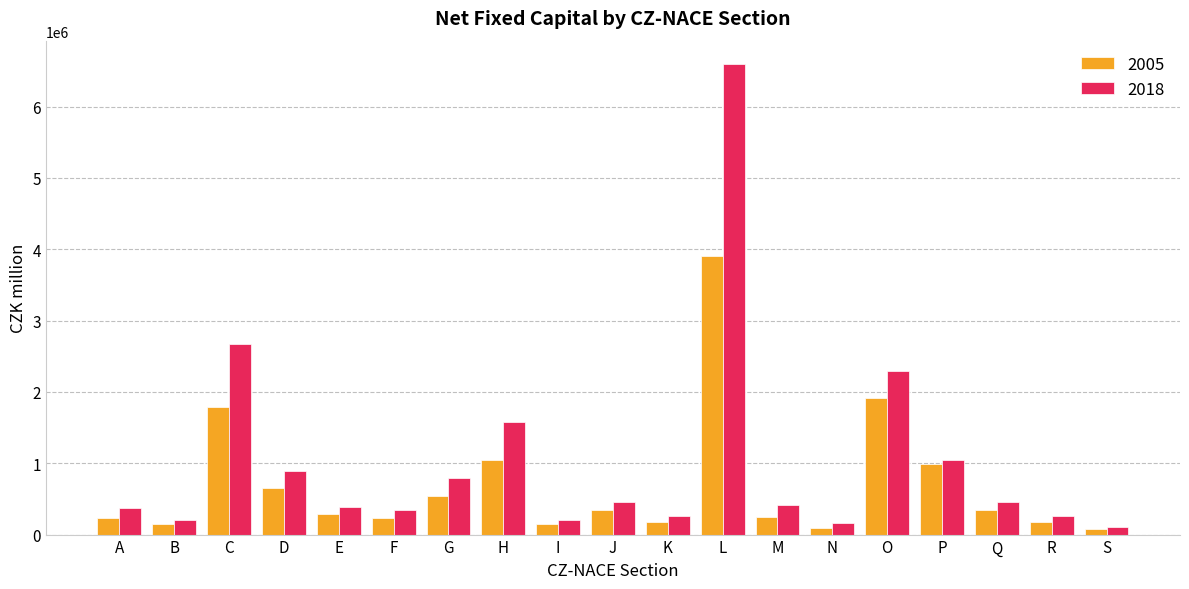

At how many categories does at least one series exceed 2640908?

2